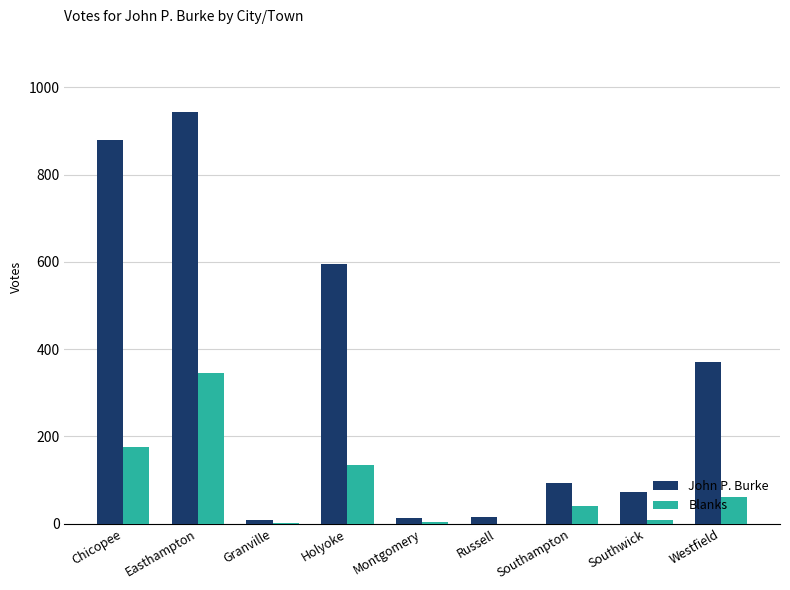

Which label corresponds to the largest value in the chart?

Easthampton